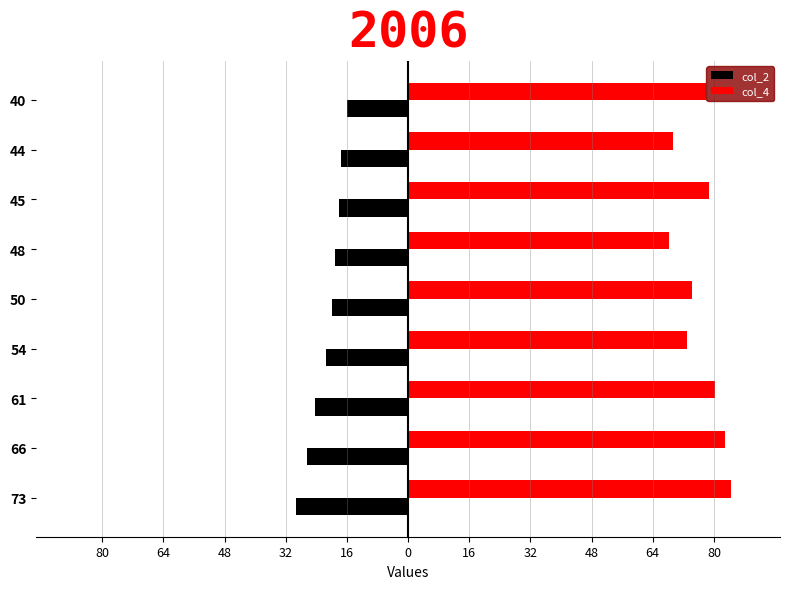

How many data points in col_2 are above -20?

4